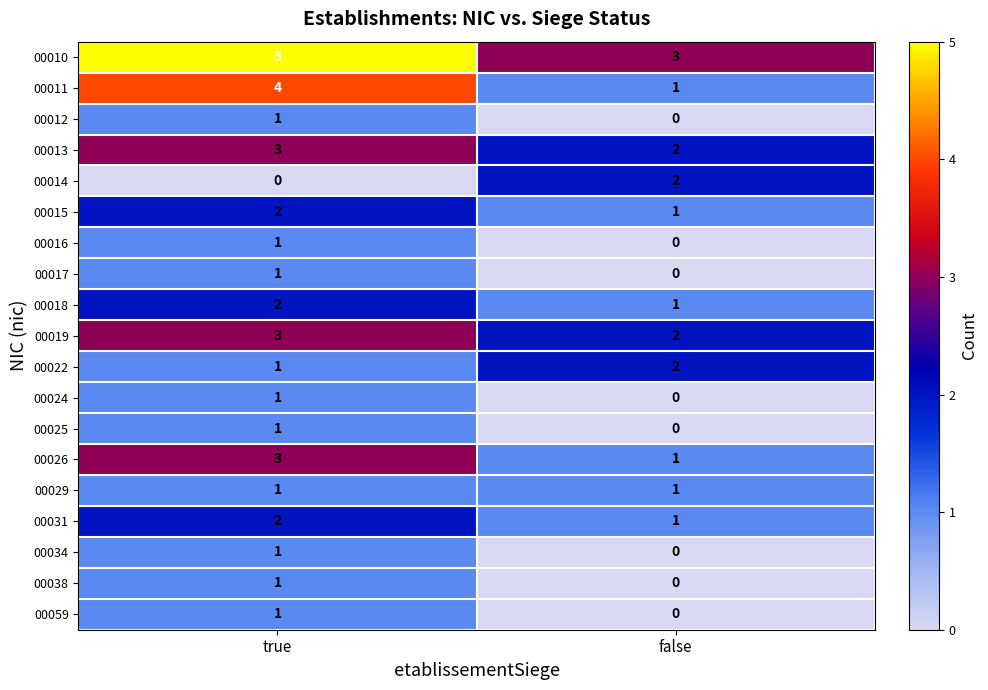

Count the number of categories in the chart.

2